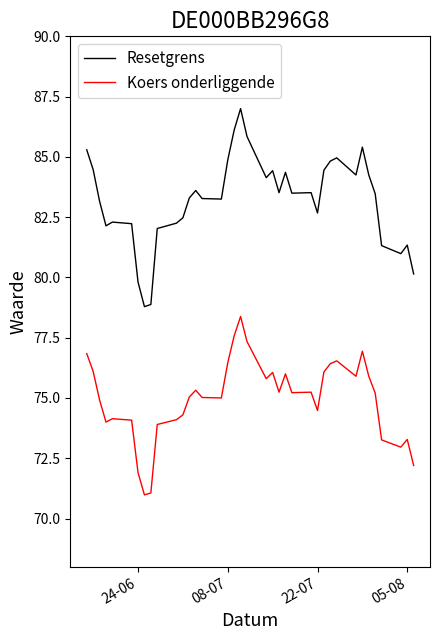

List the series in order of their overall mean, lowest first.

Koers onderliggende, Resetgrens